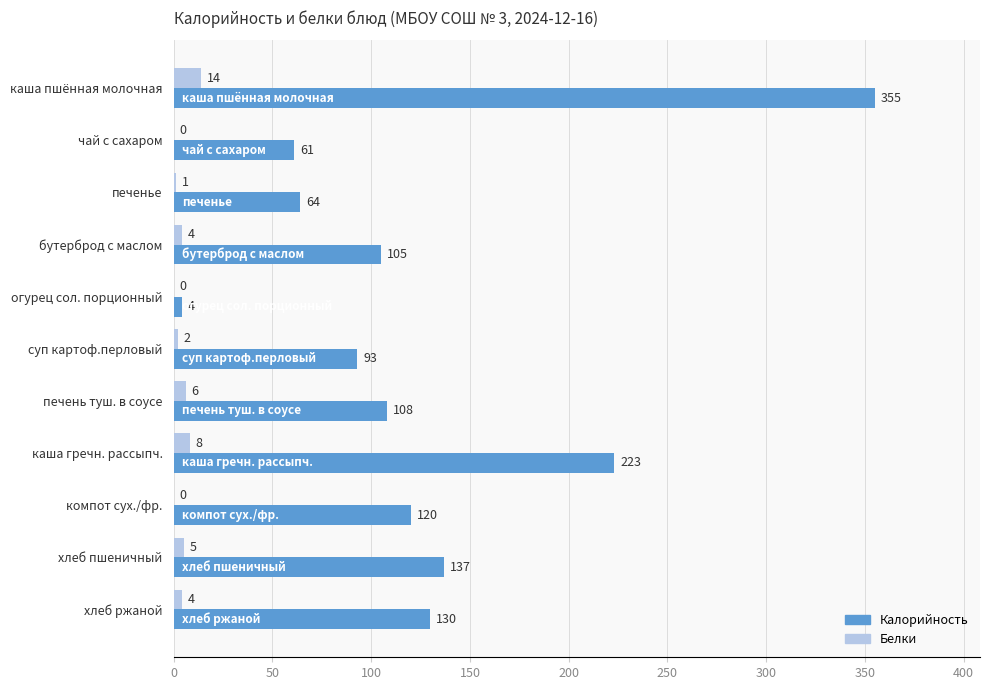

What is the sum of the Белки values at огурец сол. порционный and печень туш. в соусе?

6